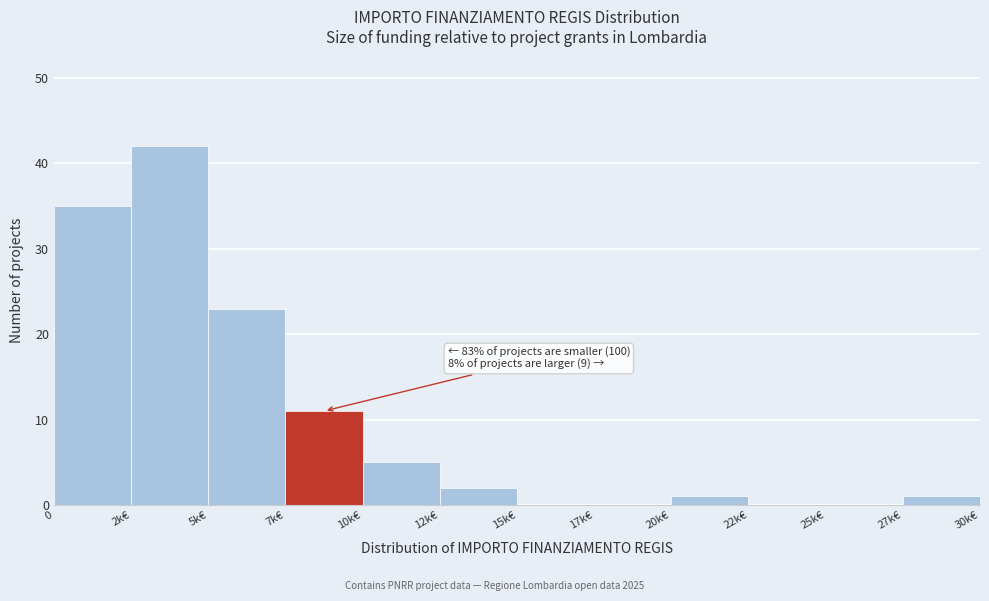

Reading left to right, extract all data points from this chart.

0=35	2k€=42	5k€=23	7k€=11	10k€=5	12k€=2	15k€=0	17k€=0	20k€=1	22k€=0	25k€=0	27k€=1